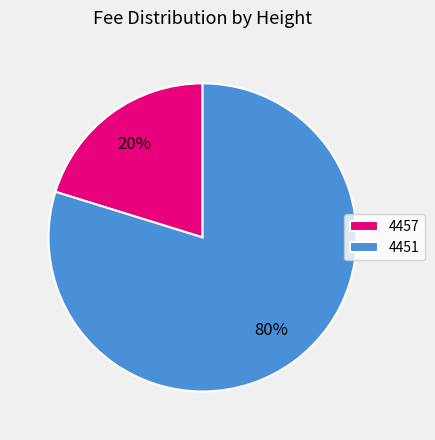

Combined, do 4451 and 4457 account for over 50%?

Yes